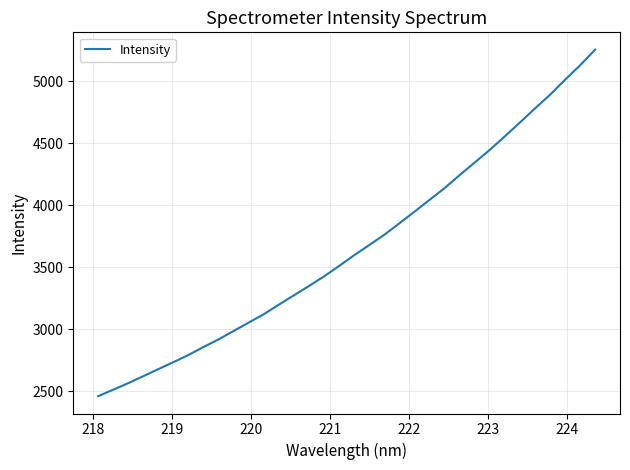

What is the maximum value shown in the chart?

5253.2